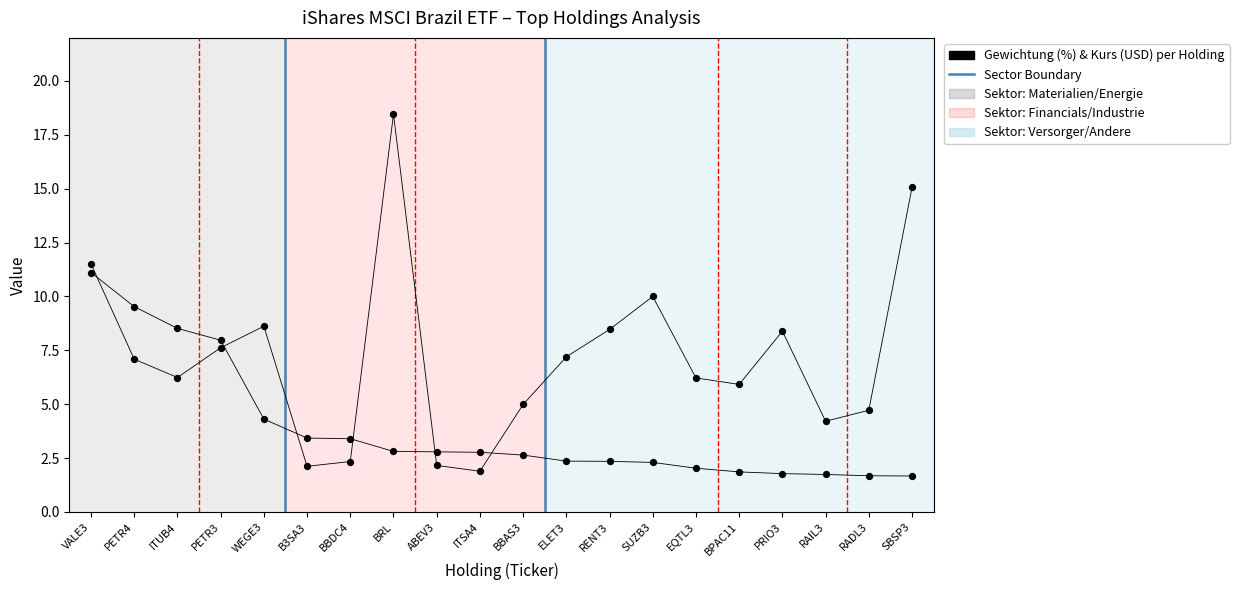

What is the total value across all series at SBSP3?

16.7